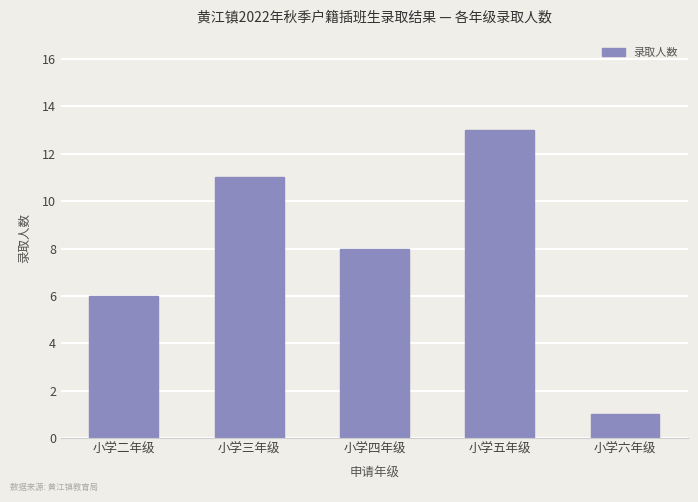

The chart shows a value of 1 at 小学六年级. True or false?

True